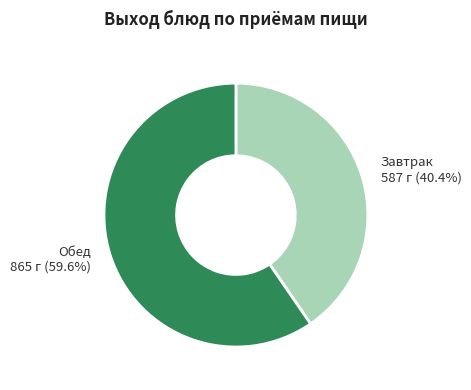

What is the ratio of the value at Обед to the value at Завтрак?

1.5